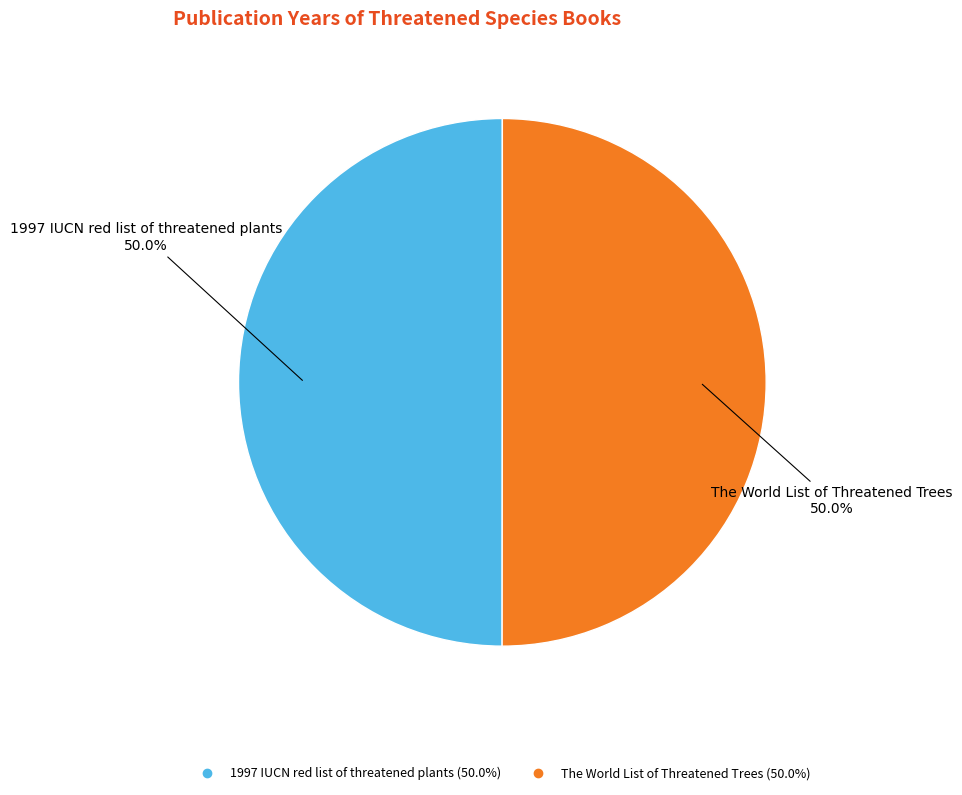

To the nearest percent, what portion does The World List of Threatened Trees represent?

50%